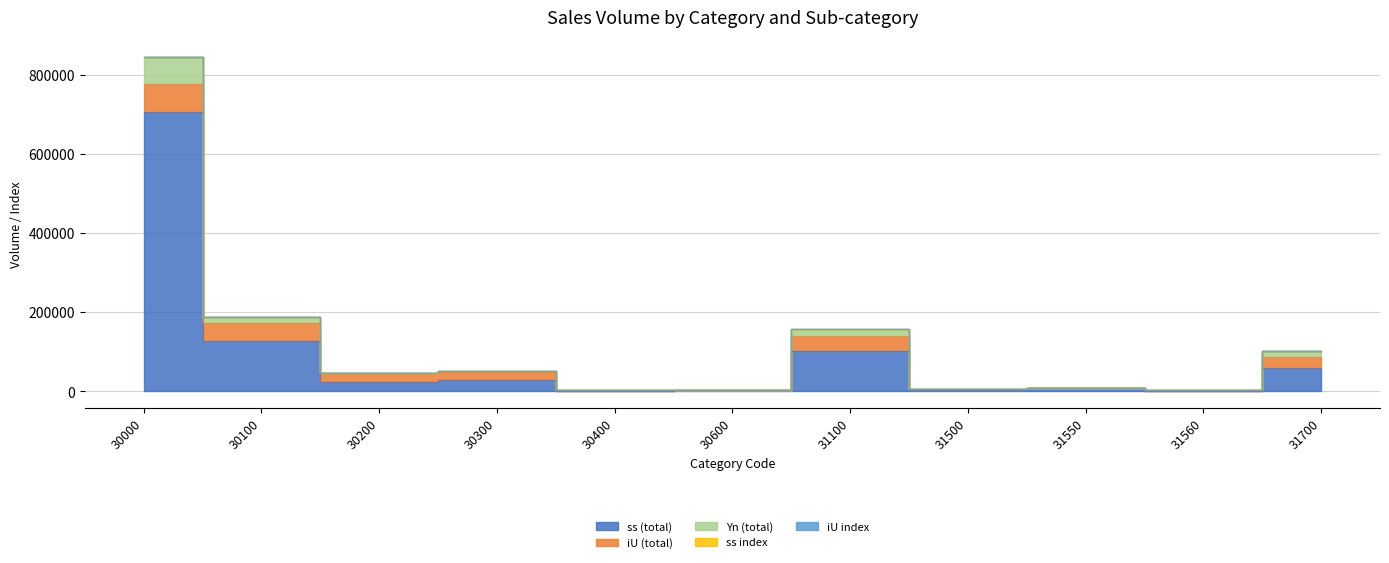

Where is the first local maximum for iU index?

30400